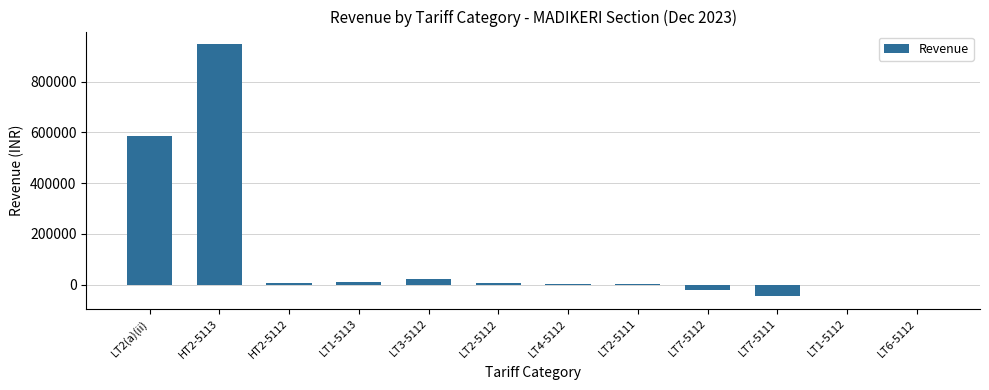

The value at LT7-5112 is -22468.8. True or false?

True